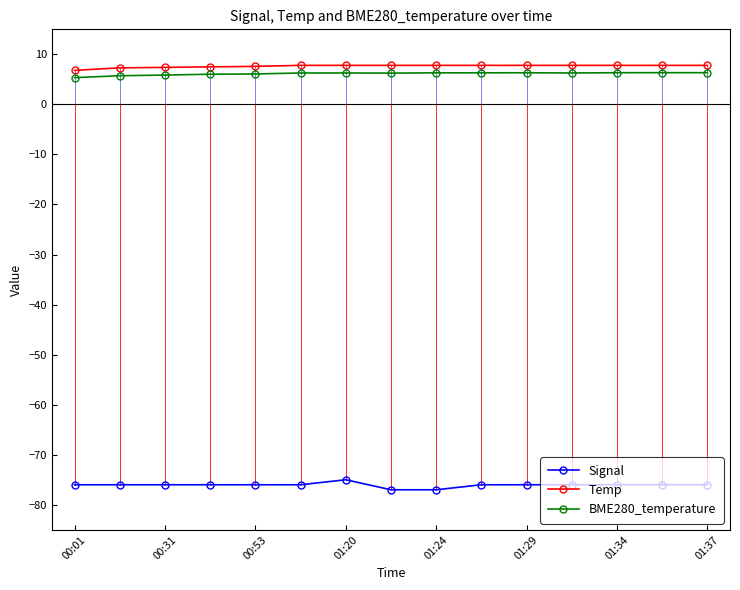

Which series has the largest range (max minus min)?

Signal